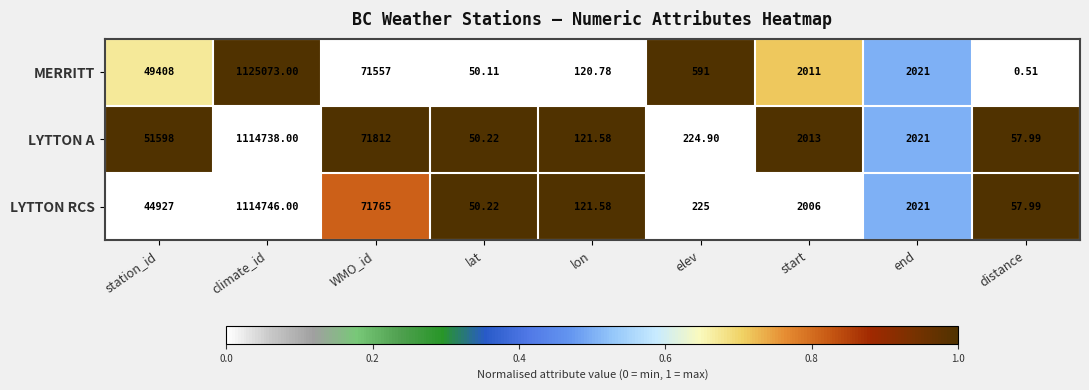

Between elev and start, which series saw the biggest shift?

LYTTON A